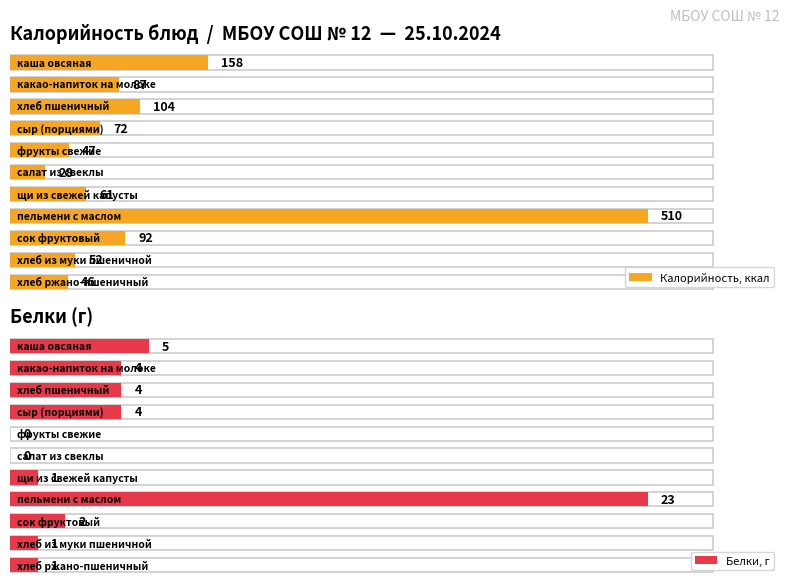

At which label does Калорийность reach its peak?

пельмени с маслом